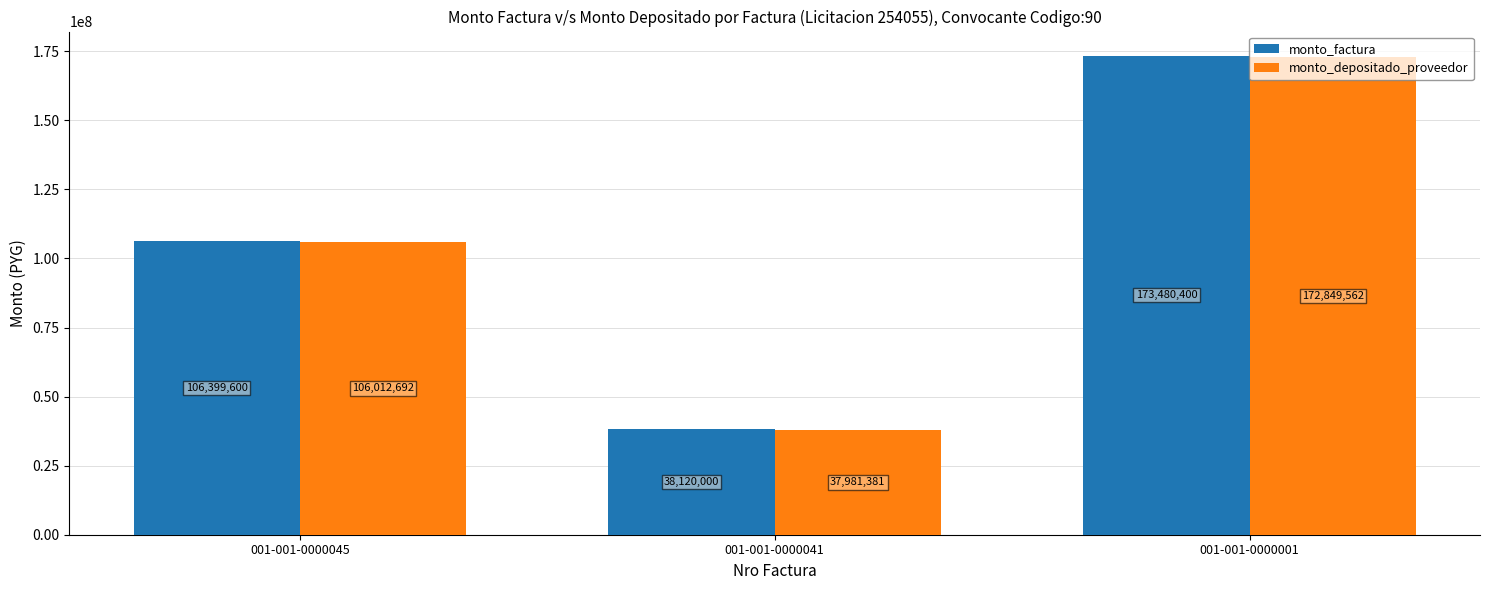

At which category is the sum across all series the highest?

001-001-0000001